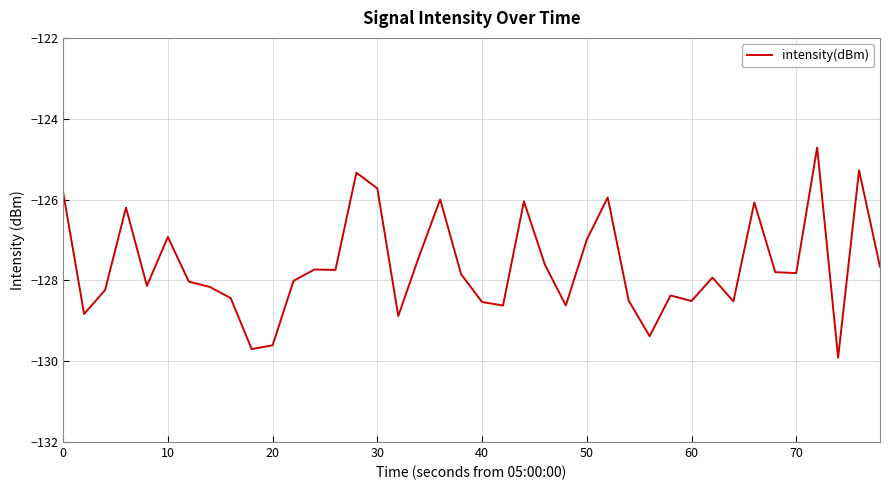

What is the maximum value shown in the chart?

-124.7